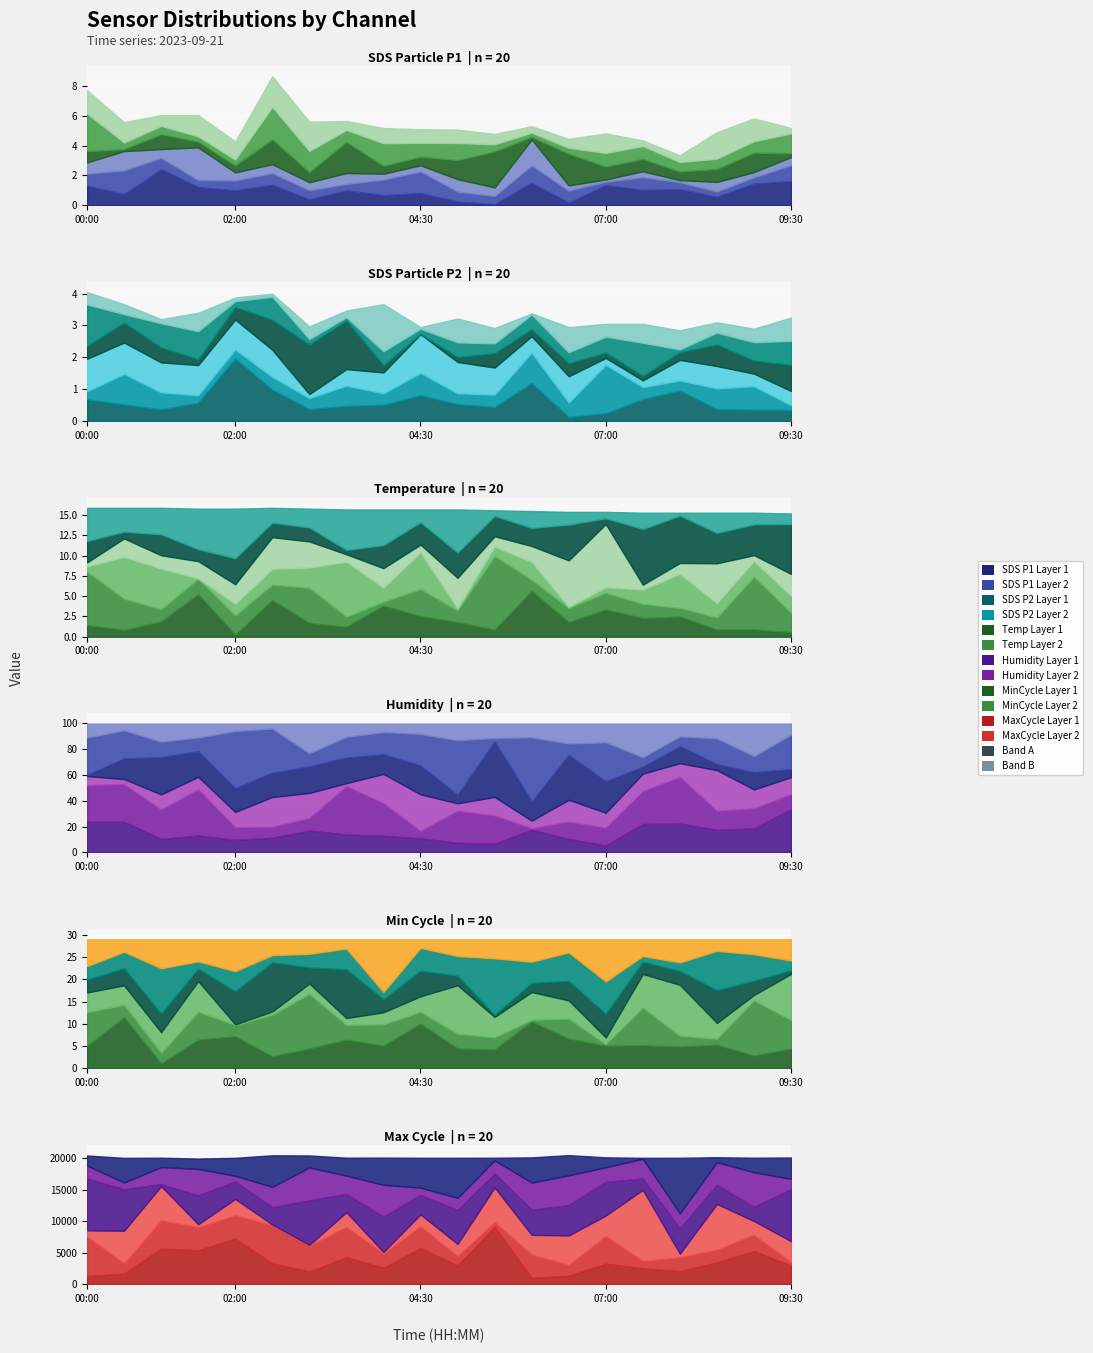

What is the label of the 10th point from the right?

05:00